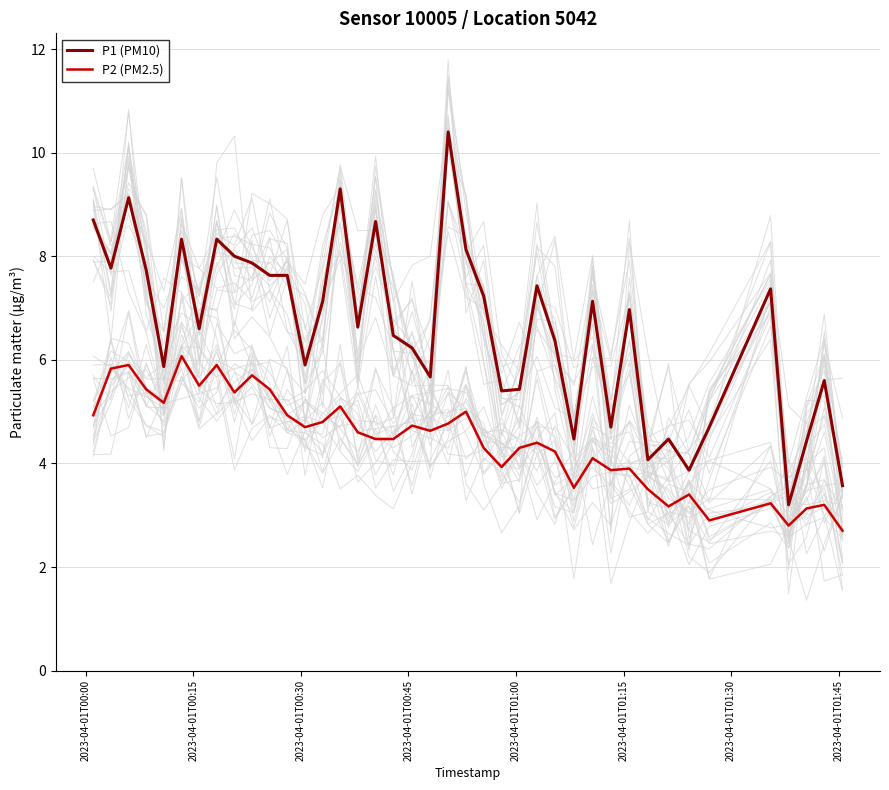

True or false: P2 (PM2.5) and P1 (PM10) intersect in this chart.

False